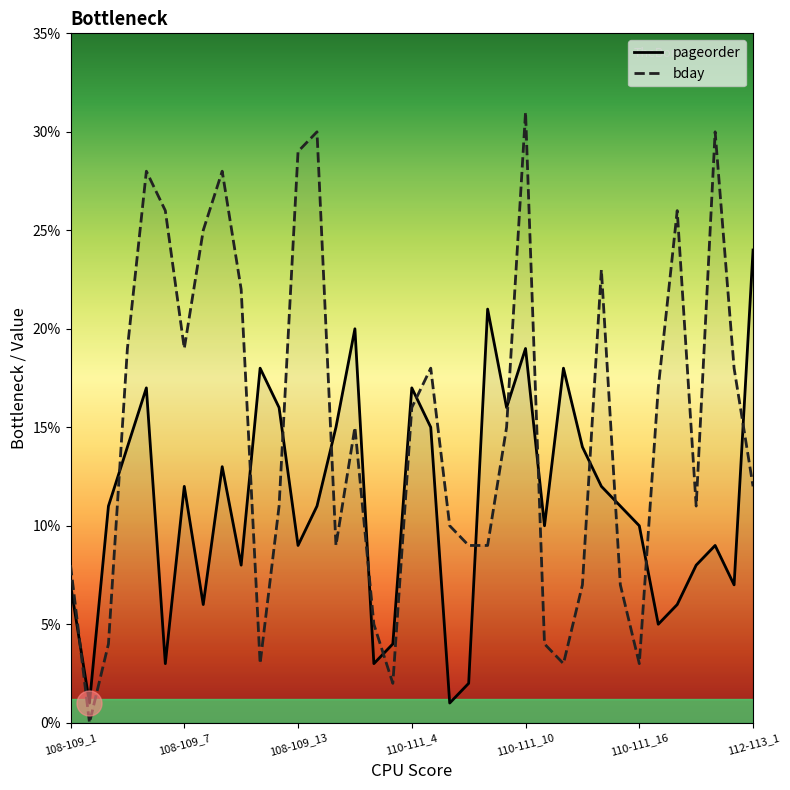

How many intersections are there between pageorder and bday?

15